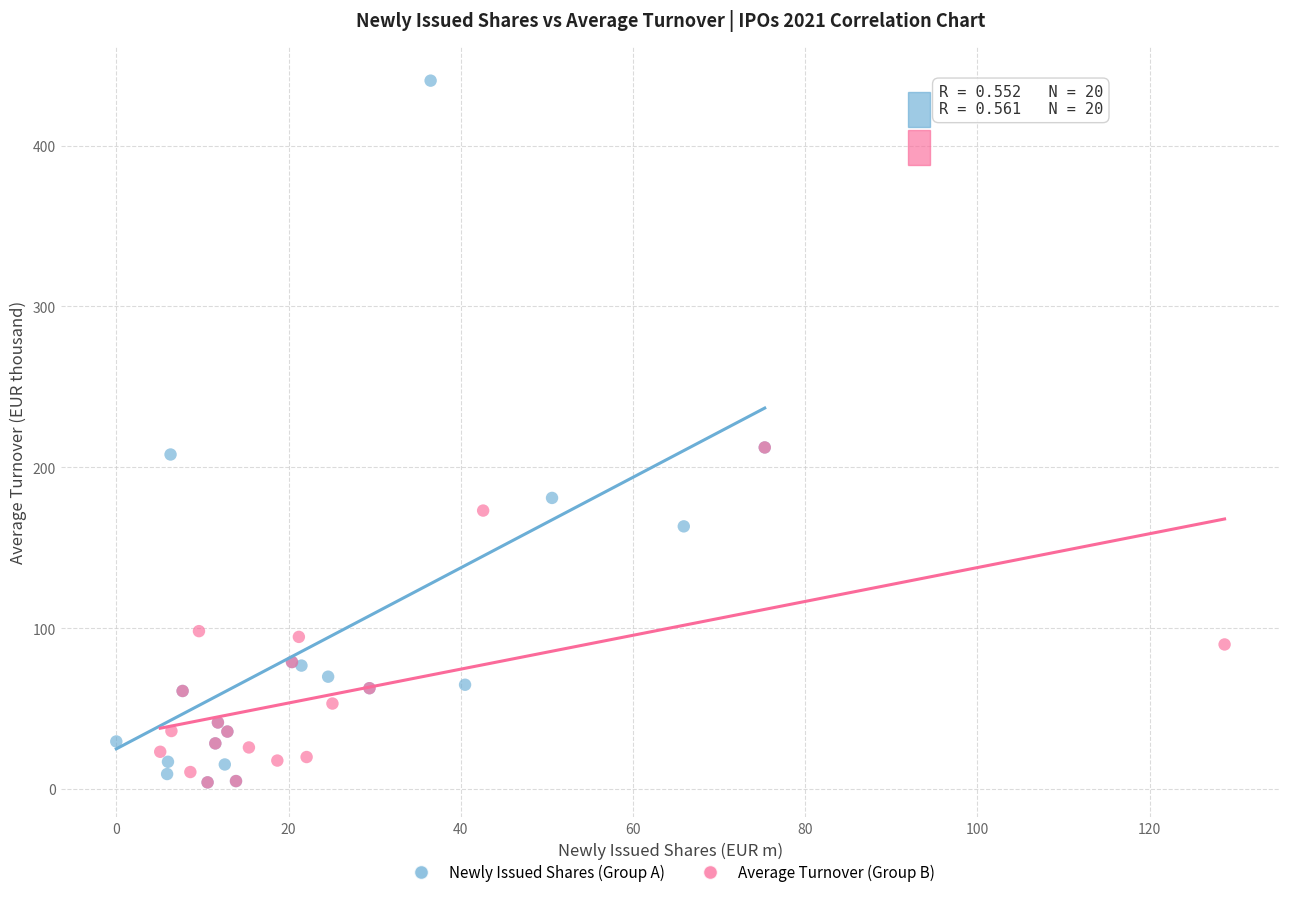

Which series contains the highest Y value?

Newly Issued Shares (Group A)